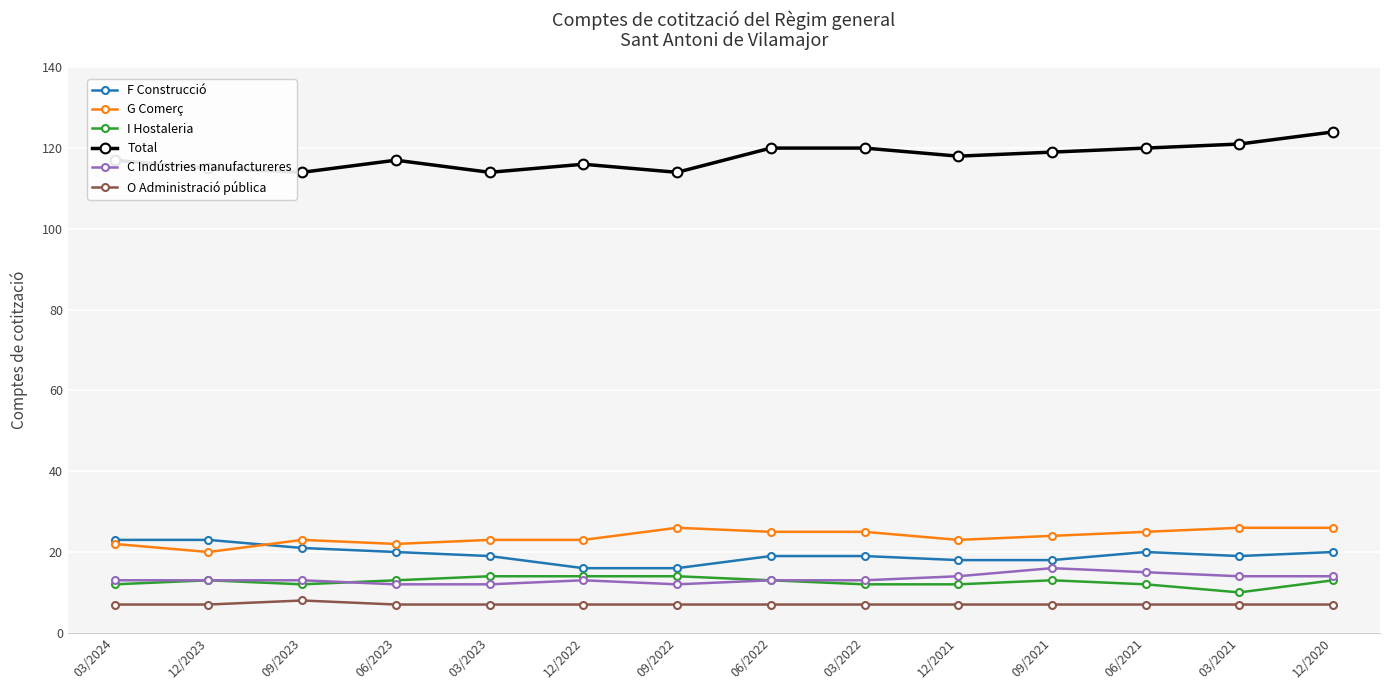

Reading right to left, extract all data points from this chart.

F Construcció: 20	19	20	18	18	19	19	16	16	19	20	21	23	23
G Comerç: 26	26	25	24	23	25	25	26	23	23	22	23	20	22
I Hostaleria: 13	10	12	13	12	12	13	14	14	14	13	12	13	12
Total: 124	121	120	119	118	120	120	114	116	114	117	114	115	117
C Indústries manufactureres: 14	14	15	16	14	13	13	12	13	12	12	13	13	13
O Administració pública: 7	7	7	7	7	7	7	7	7	7	7	8	7	7